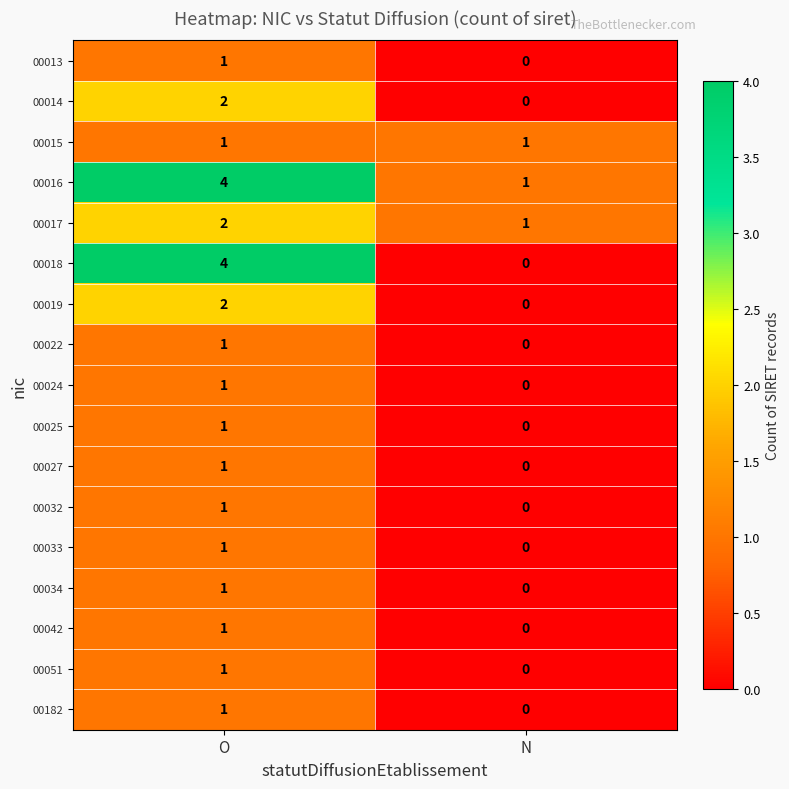

The value of 00016 at N is 1. True or false?

True